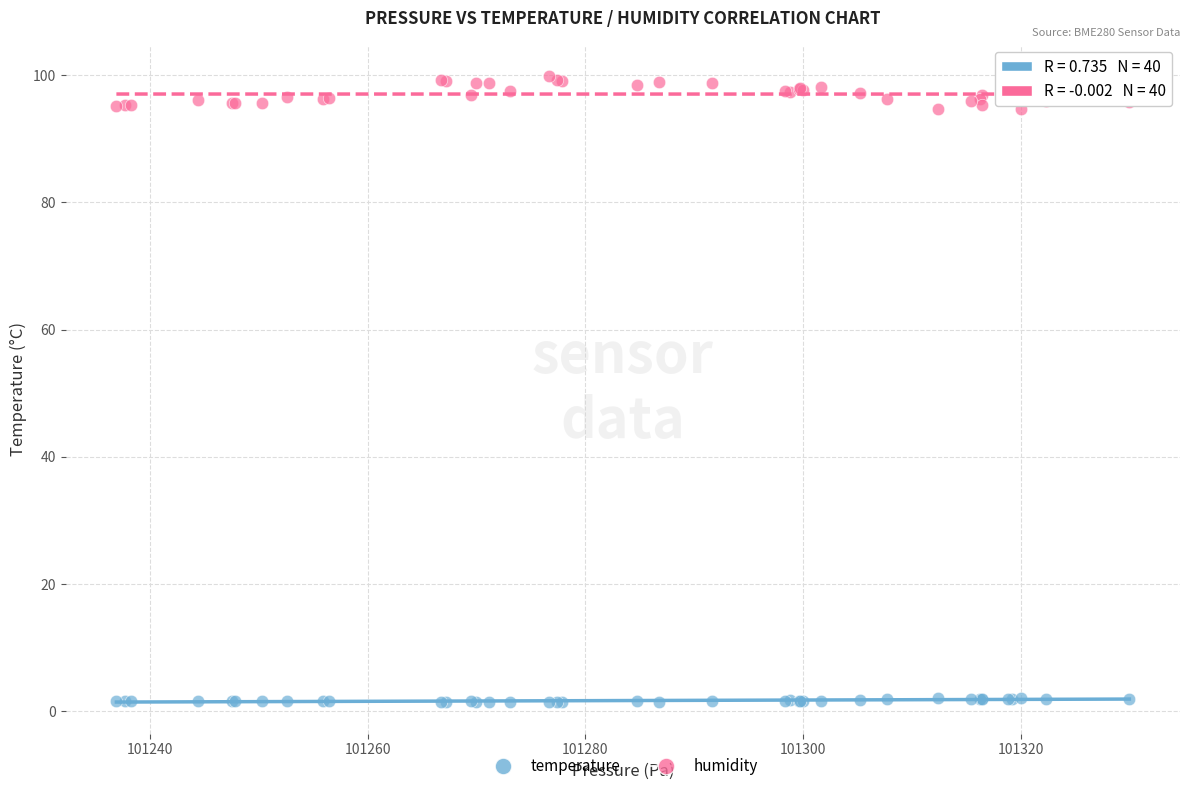

Which series contains the lowest Y value?

temperature